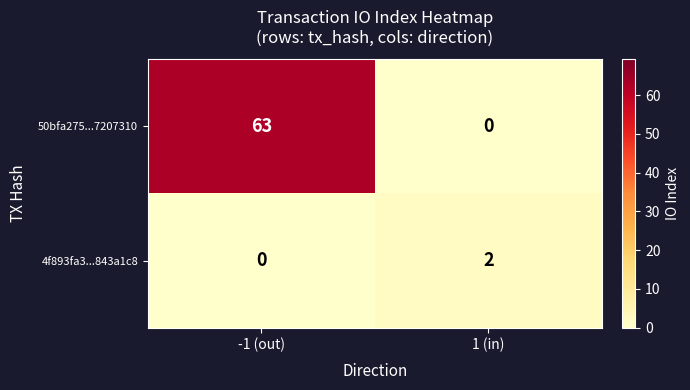

Reading right to left, what are all the values shown in this chart?

50bfa275...7207310: 0	63
4f893fa3...843a1c8: 2	0